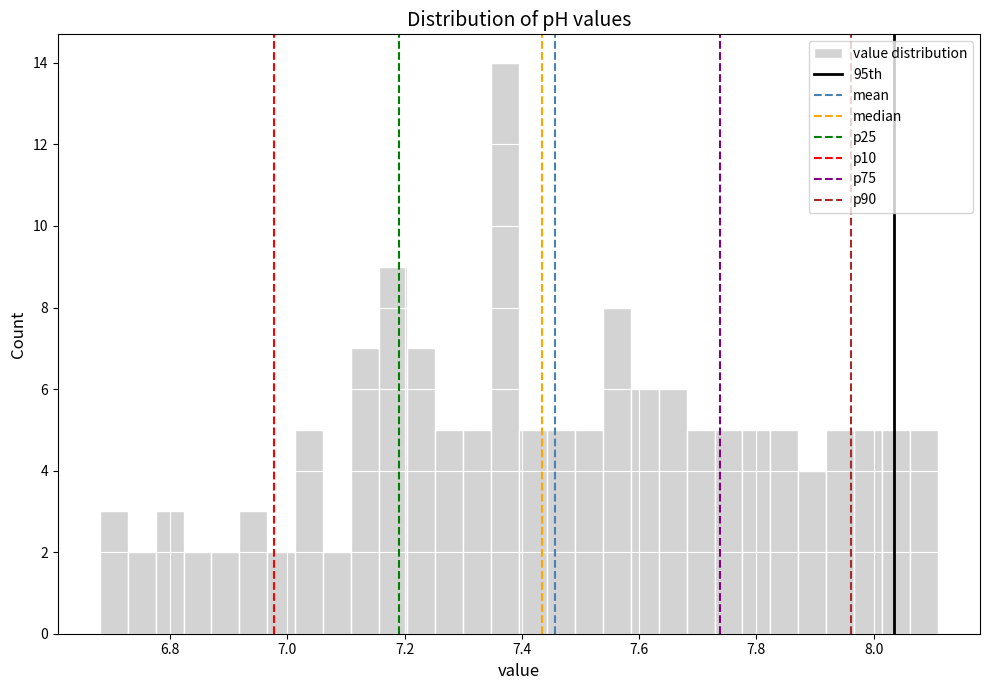

Around what value on the x-axis is the tallest bar? Give the approximate position of its centre, as read against the axis.

7.38